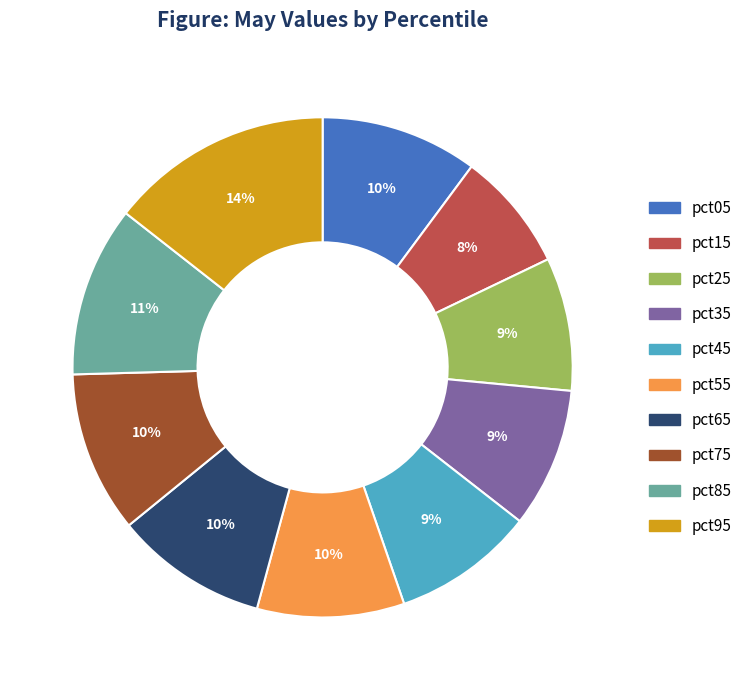

To the nearest percent, what is the average slice percentage?

10%